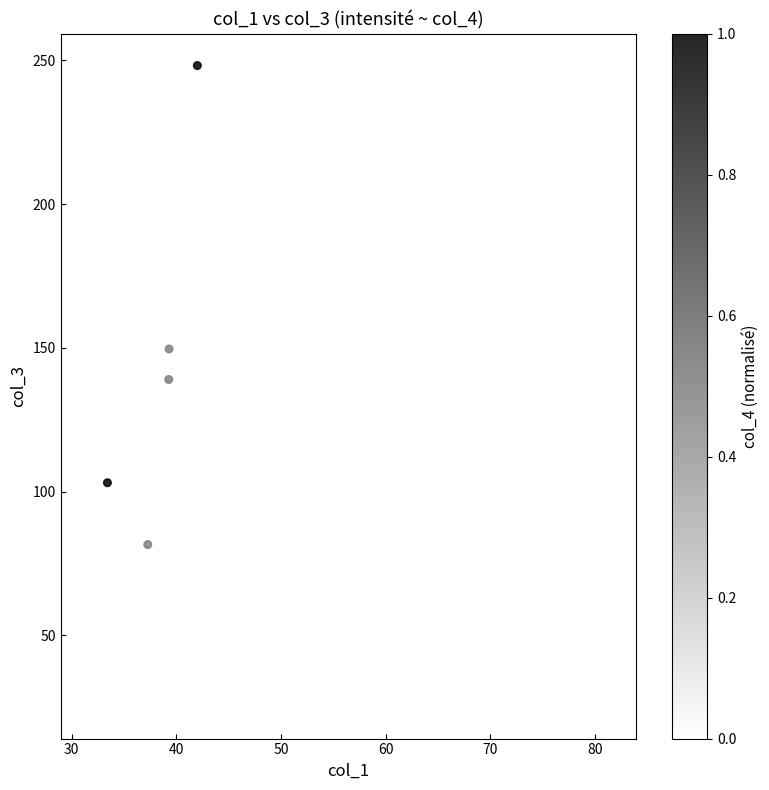

What Y value in the scatter plot is closest to 136?

139.0